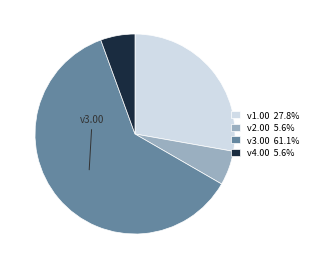

Does v2.00 5.6% represent more than half of the total?

No